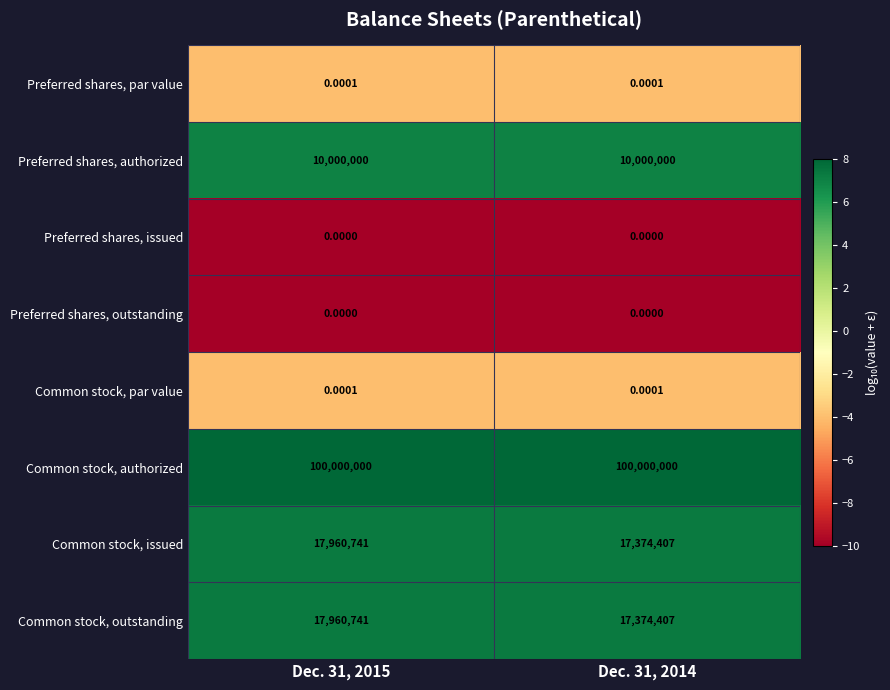

Which series has the largest total across all categories?

Common stock, authorized